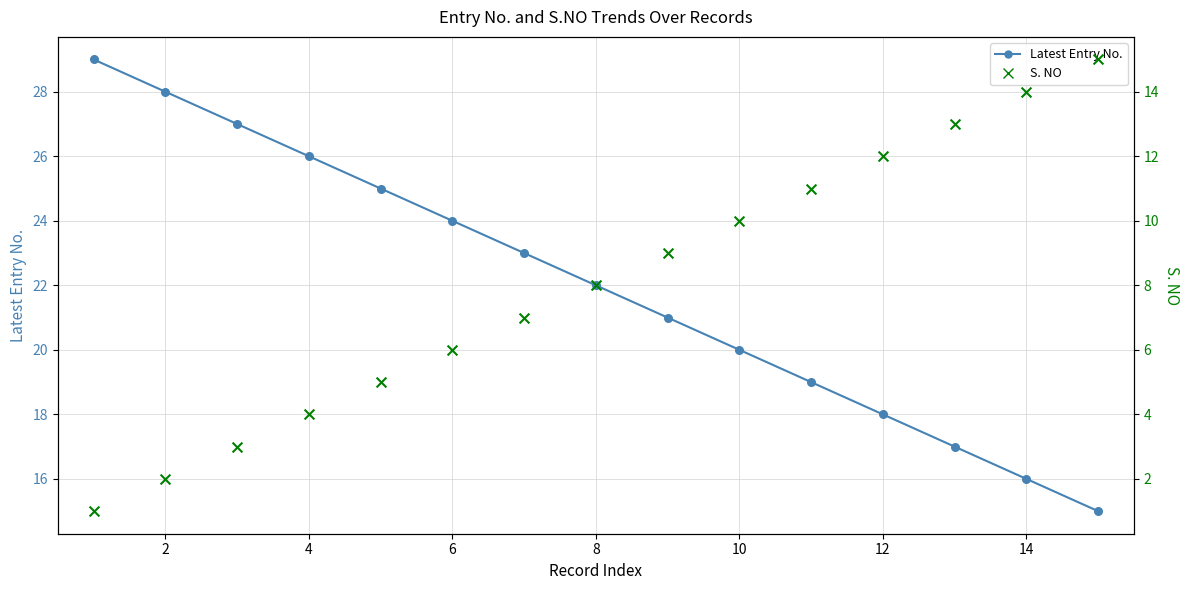

Which series reaches the maximum Y coordinate?

Latest Entry No.